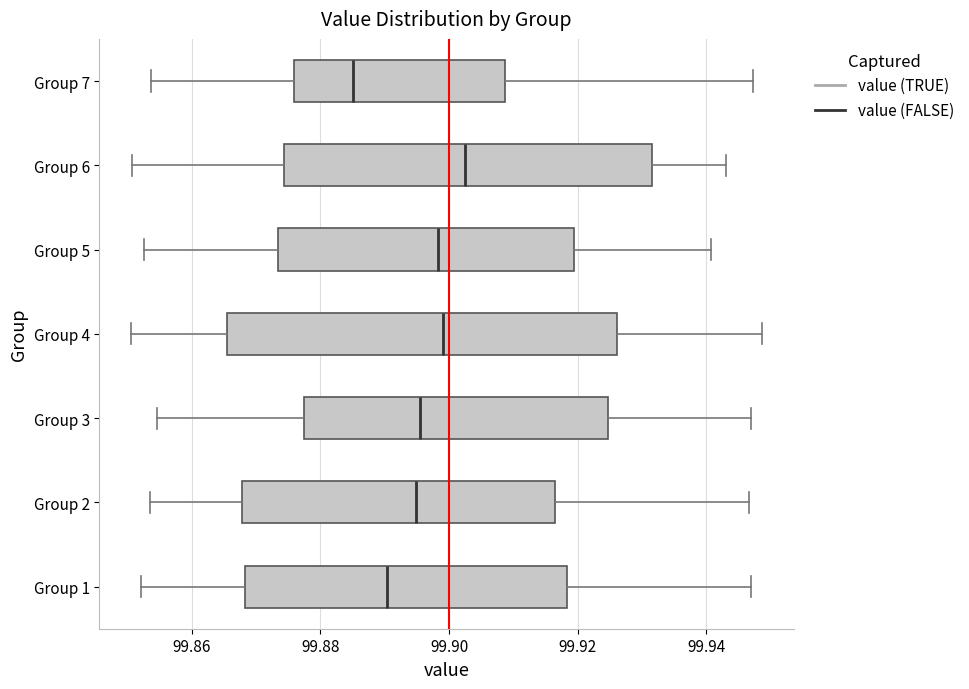

Where is the right edge of the box for Group 1 on the x-axis? The values are not printed on the chart, so give them approximately, as read against the axis.

99.918